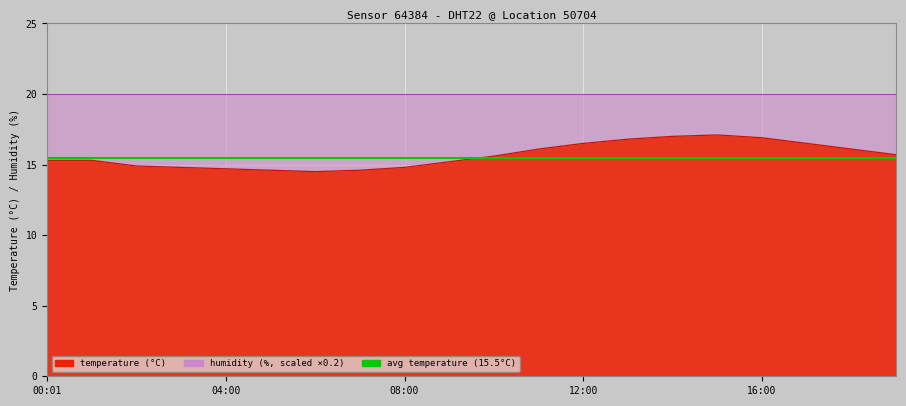

What is the ratio of the value at 04:00 to the value at 15:00?

0.9